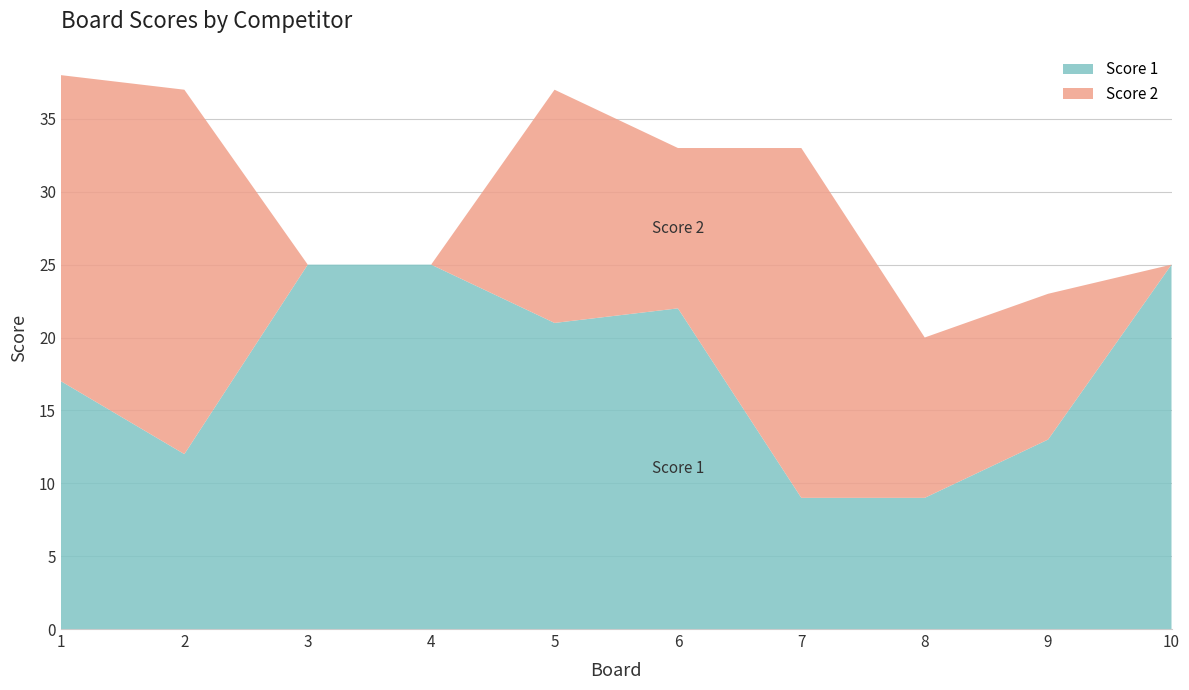

Reading left to right, list all the values displayed in this chart.

Score 1: 1=17	2=12	3=25	4=25	5=21	6=22	7=9	8=9	9=13	10=25
Score 2: 1=21	2=25	3=0	4=0	5=16	6=11	7=24	8=11	9=10	10=0